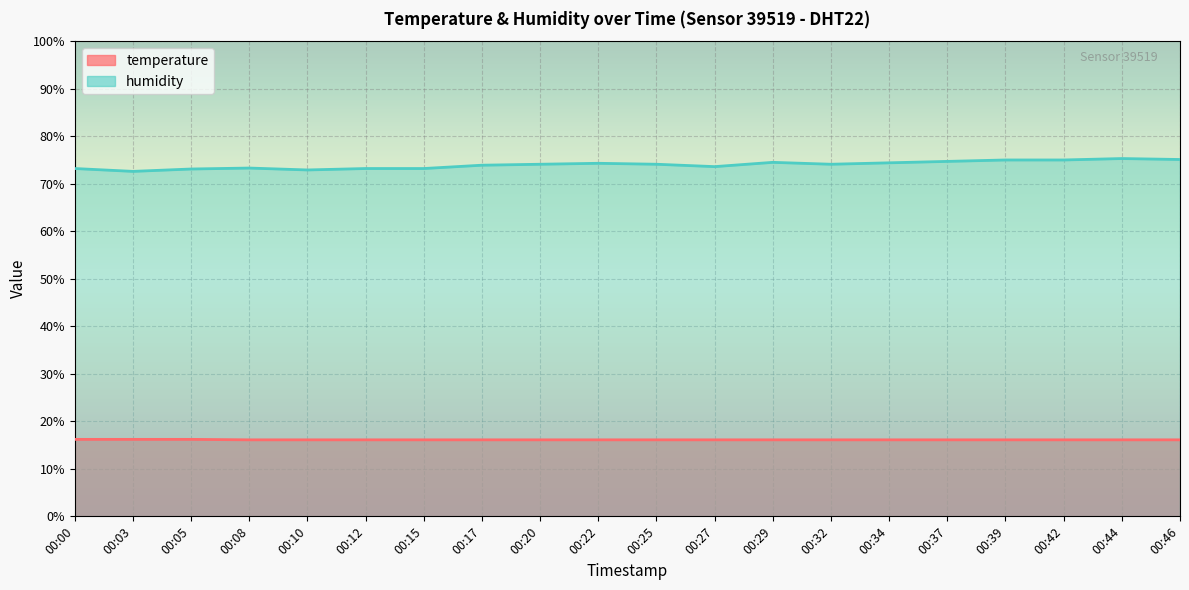

True or false: temperature and humidity intersect in this chart.

False